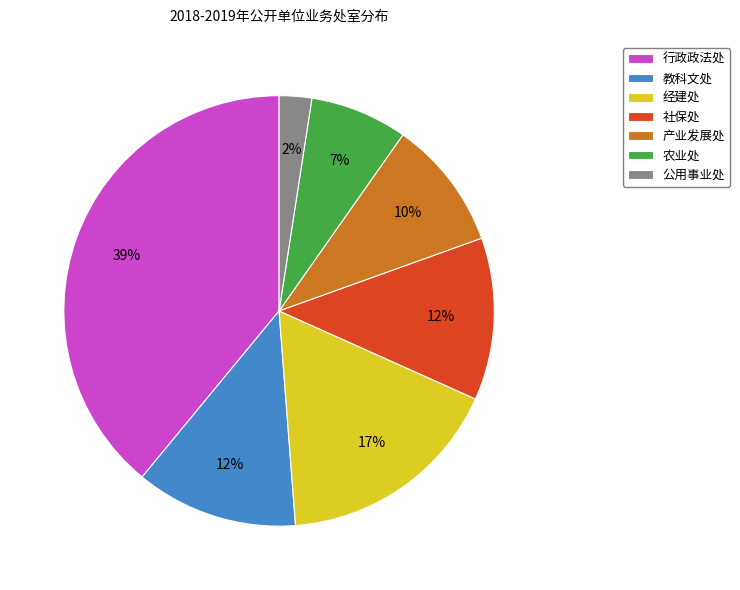

To the nearest percent, what is the difference between the 公用事业处 and 经建处 slice percentages?

15%